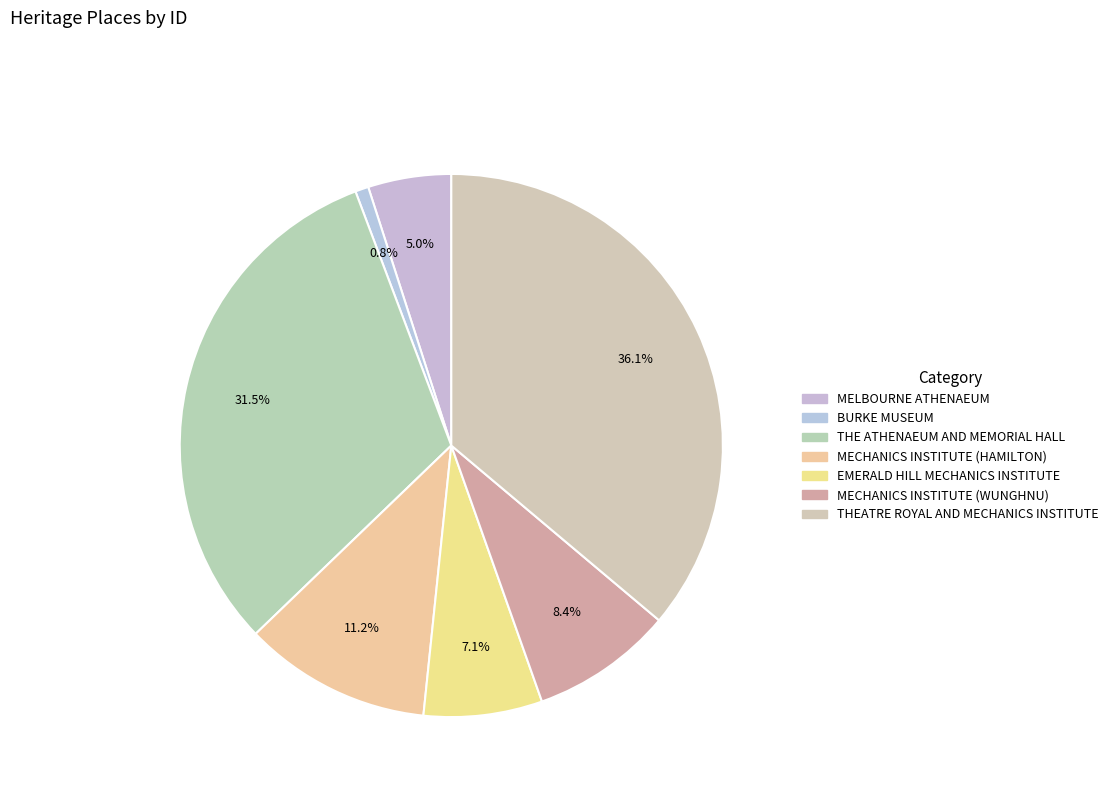

What percentage do THEATRE ROYAL AND MECHANICS INSTITUTE and BURKE MUSEUM together represent?

36.9%